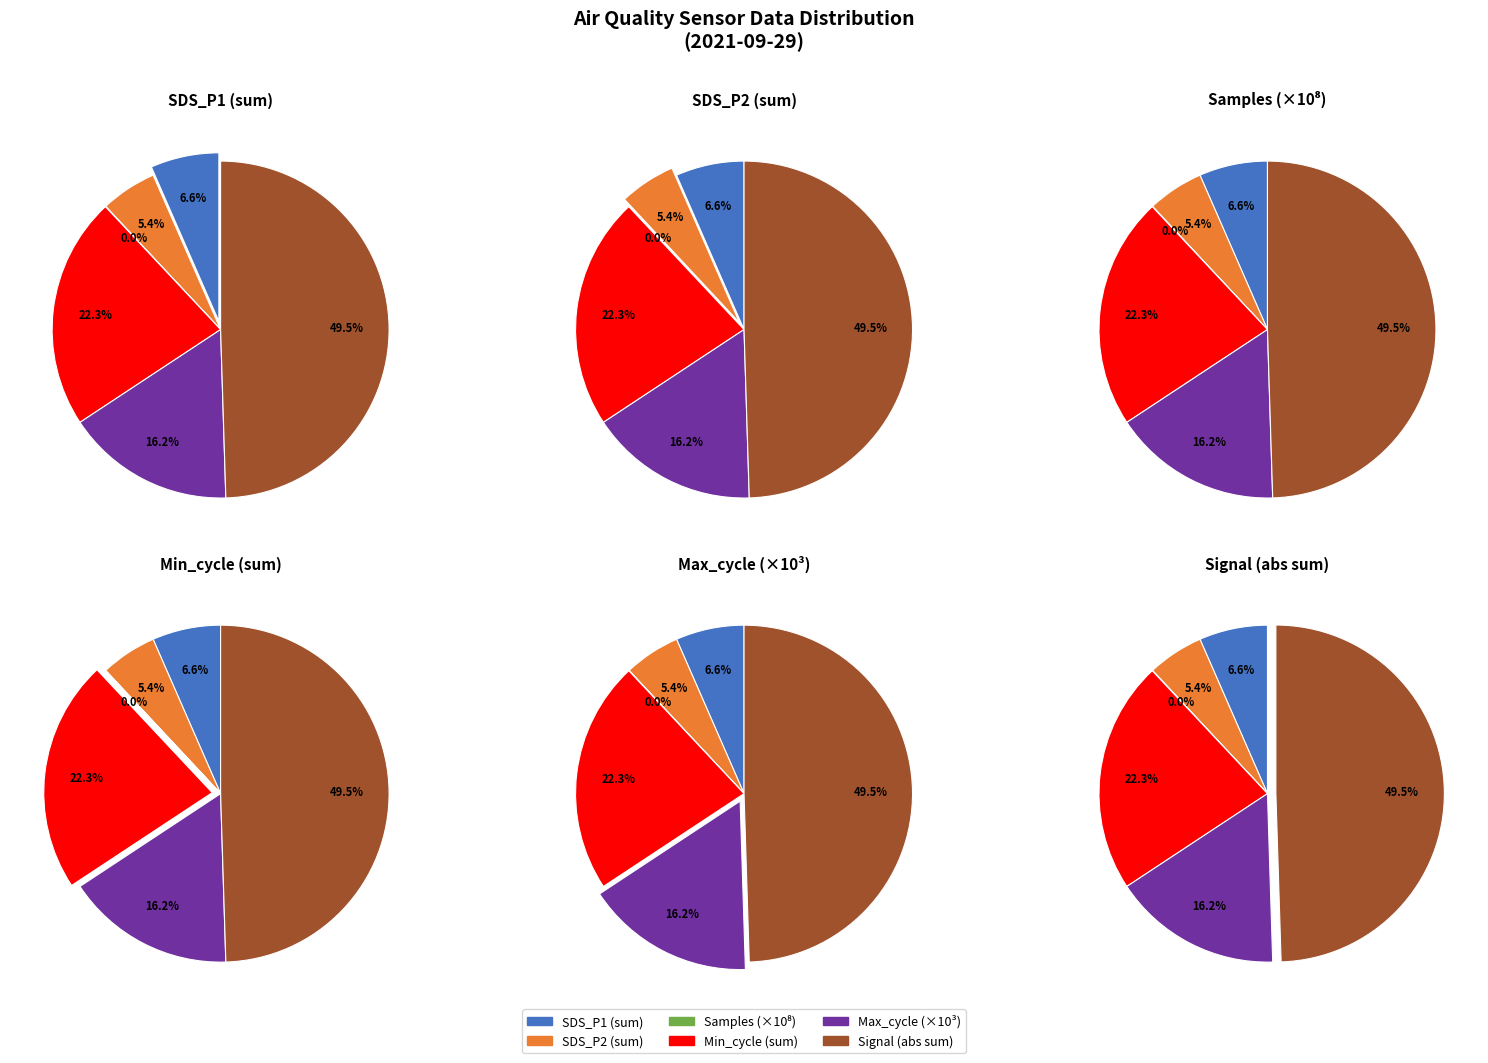

Is there a majority slice in this chart?

No